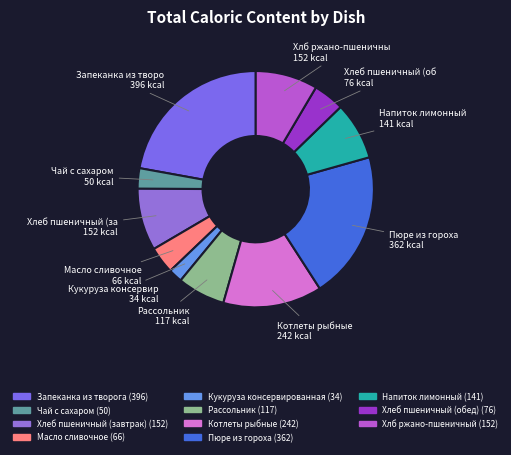

True or false: Хлб ржано-пшеничный accounts for 9% of the total.

True